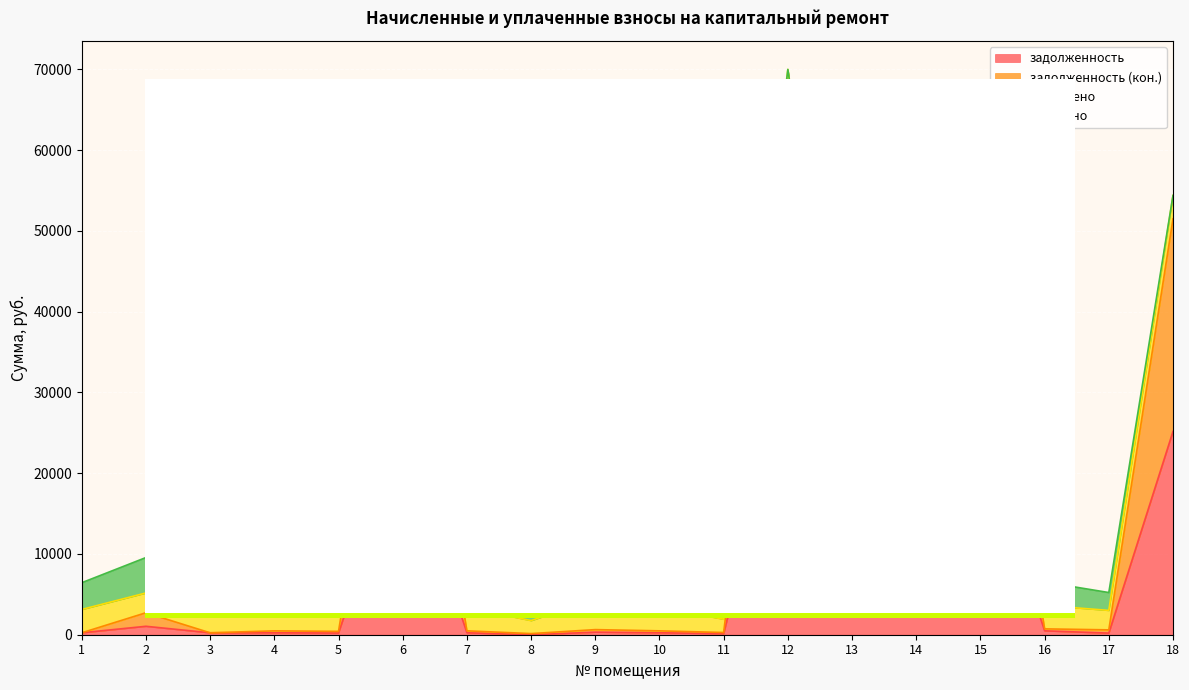

Is it true that задолженность equals 1044.5 at 2?

True